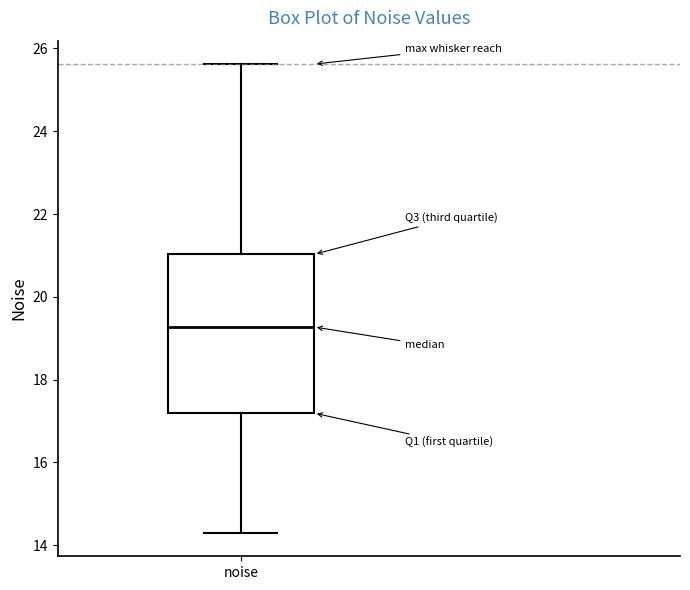

Transcribe this box plot: give where the median line is, the range the box spans, and where the two whiskers end, as read against the y-axis. The values are not printed on the chart, so give them approximately, as read against the axis.

median 19.2, box 17.2 to 21.0, whiskers 14.2 to 25.6